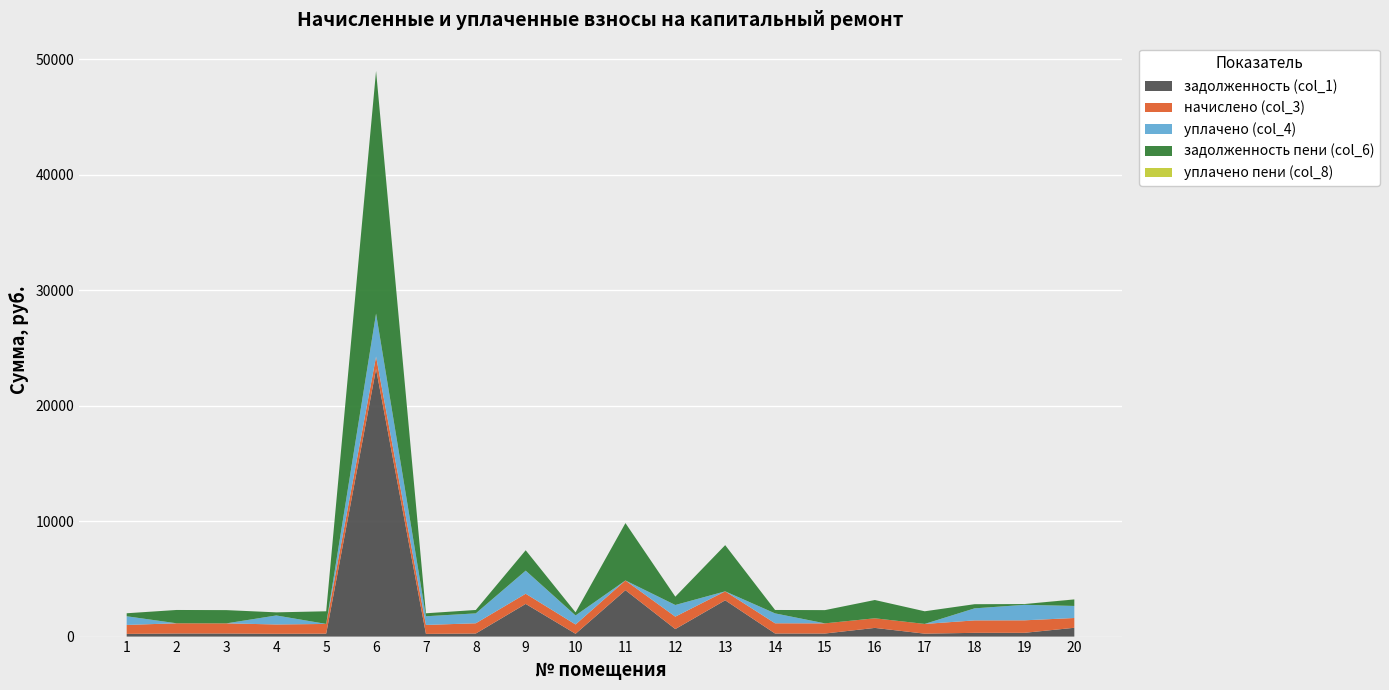

Reading right to left, transcribe all the data shown in this chart.

задолженность (col_1): 762.3	326.2	324.6	253.7	751.7	265.2	266.8	3142.2	650.0	4017.2	242.9	2829.1	266.8	233.6	23168.3	253.7	242.9	265.2	266.8	233.6
начислено (col_3): 847.0	1082.5	1077.3	841.9	831.7	880.3	885.4	775.4	1077.3	841.9	806.1	880.3	885.4	775.4	1077.3	841.9	806.1	880.3	885.4	775.4
уплачено (col_4): 1043.8	1339.5	1042.8	0.0	0.0	0.0	857.0	0.0	1008.3	0.0	780.3	2000.0	857.0	750.5	3722.1	0.0	780.3	0.0	0.0	750.5
задолженность пени (col_6): 564.7	69.2	359.1	1095.6	1583.4	1145.5	295.1	3999.8	719.2	4967.1	268.7	1765.2	295.1	258.5	21006.1	1095.6	268.7	1145.5	1152.2	259.9
уплачено пени (col_8): 4.5	0.0	0.0	0.0	0.0	0.0	0.3	0.0	1.9	0.0	0.0	0.0	0.0	0.0	0.0	0.0	0.0	0.0	0.0	0.9